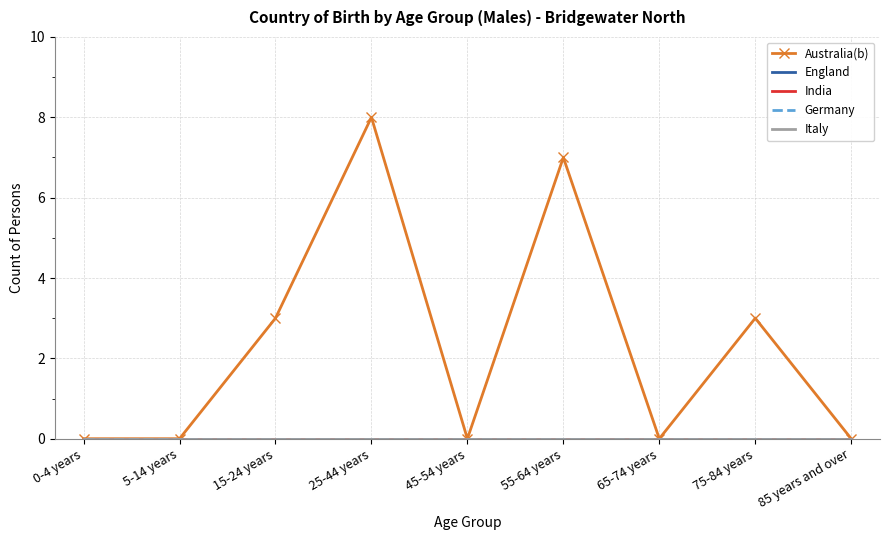

Reading right to left, extract all data points from this chart.

Australia(b): 0	3	0	7	0	8	3	0	0
England: 0	0	0	0	0	0	0	0	0
India: 0	0	0	0	0	0	0	0	0
Germany: 0	0	0	0	0	0	0	0	0
Italy: 0	0	0	0	0	0	0	0	0